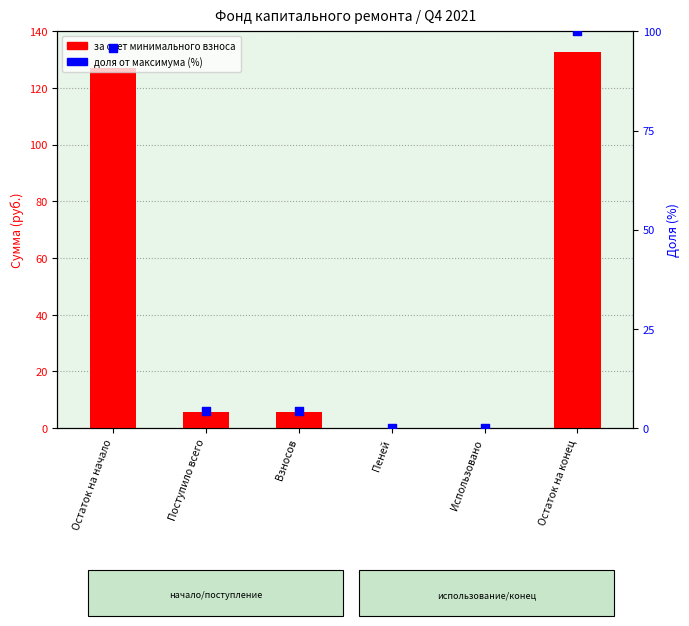

Which series has the largest Y range (max minus min)?

за счет минимального взноса